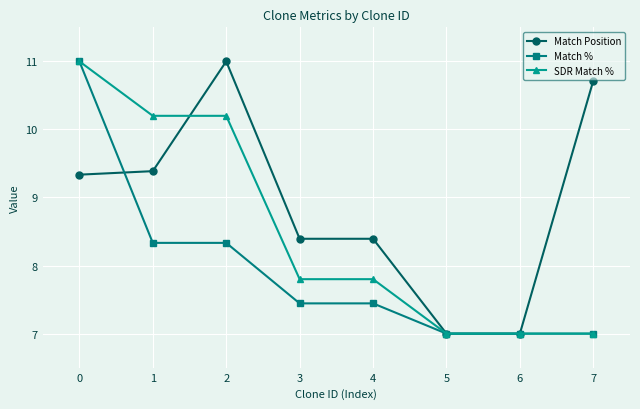

What is the minimum value shown in the chart?

7.0